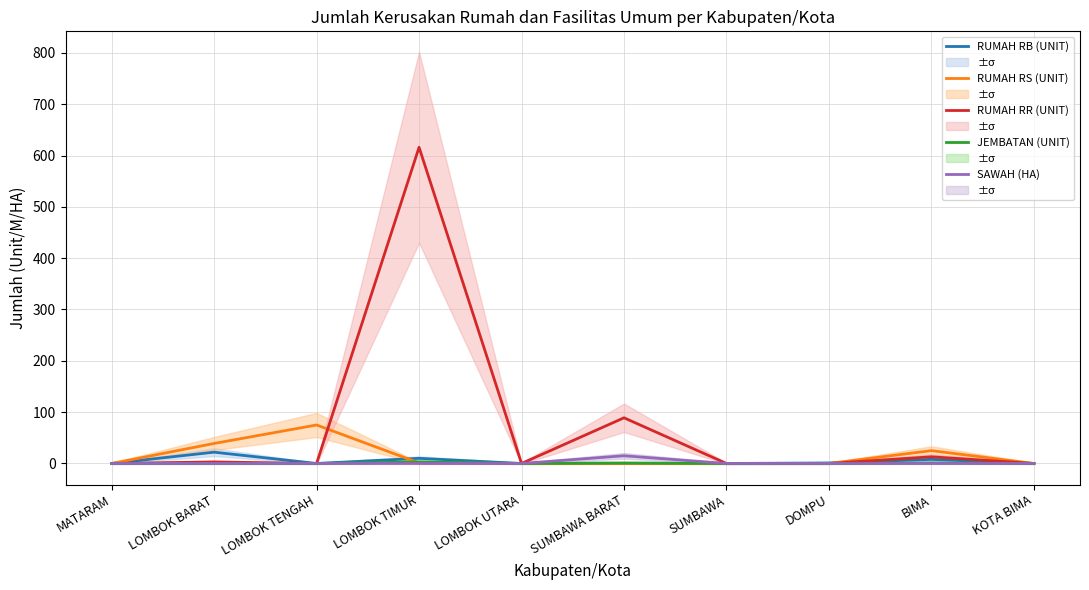

List the labels in order of JEMBATAN (UNIT) value, largest first.

LOMBOK TIMUR, SUMBAWA BARAT, BIMA, MATARAM, LOMBOK BARAT, LOMBOK TENGAH, LOMBOK UTARA, SUMBAWA, DOMPU, KOTA BIMA